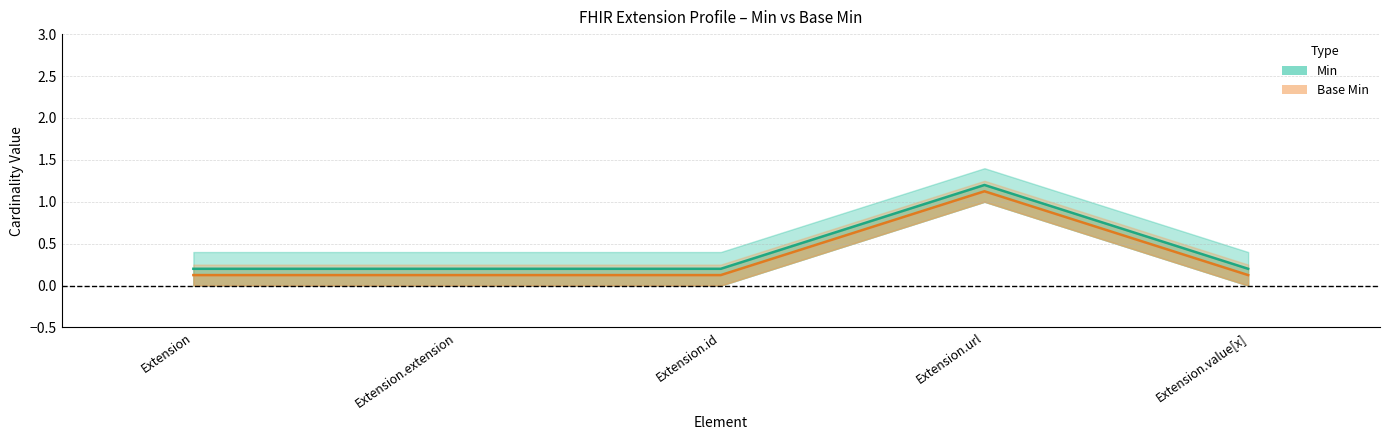

Is the value of Min at Extension.id greater than the value of Base Min at Extension.extension?

Yes